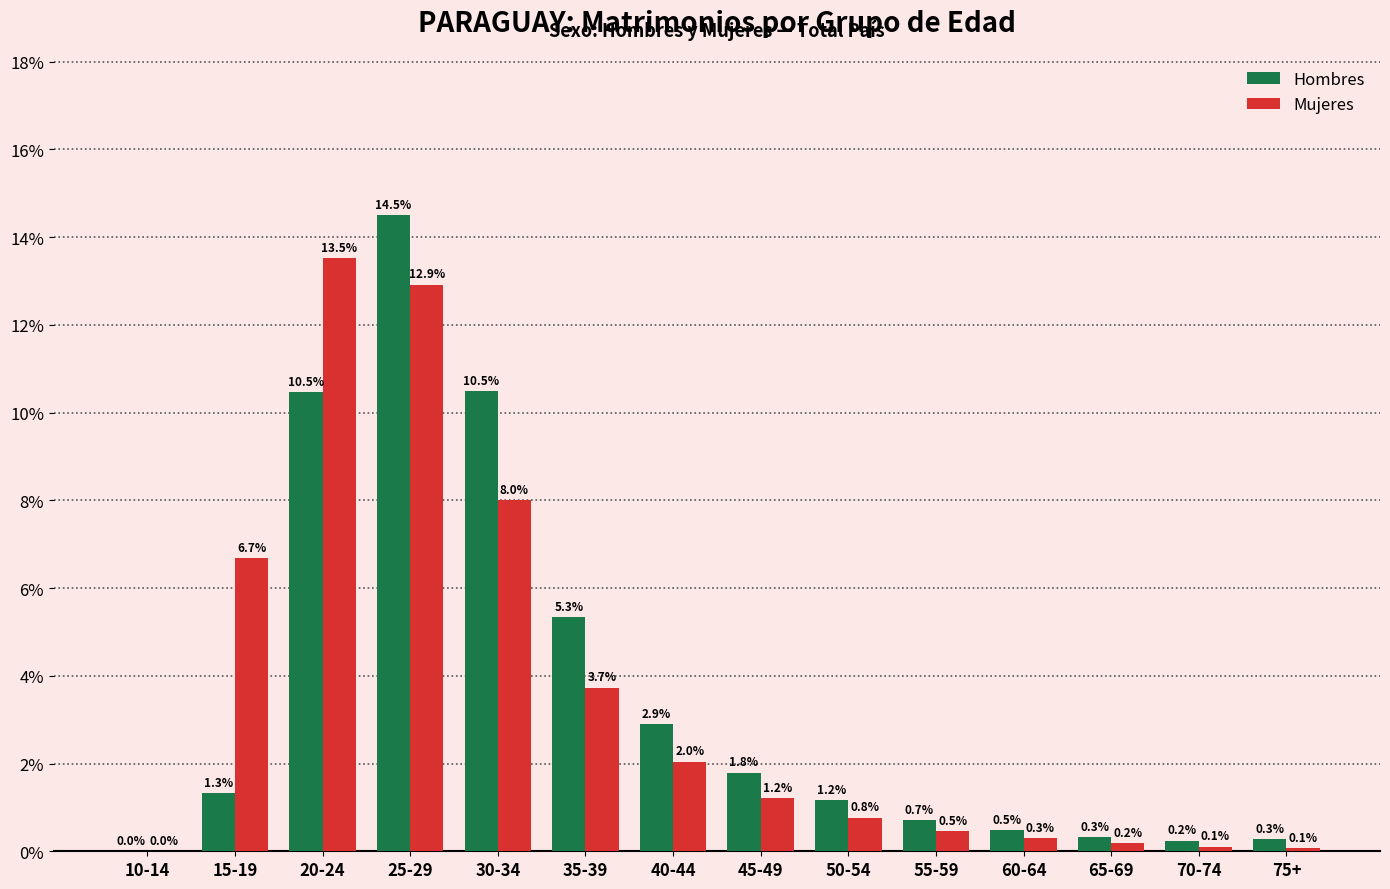

The Hombres series shows 9.6 at 35-39. True or false?

False